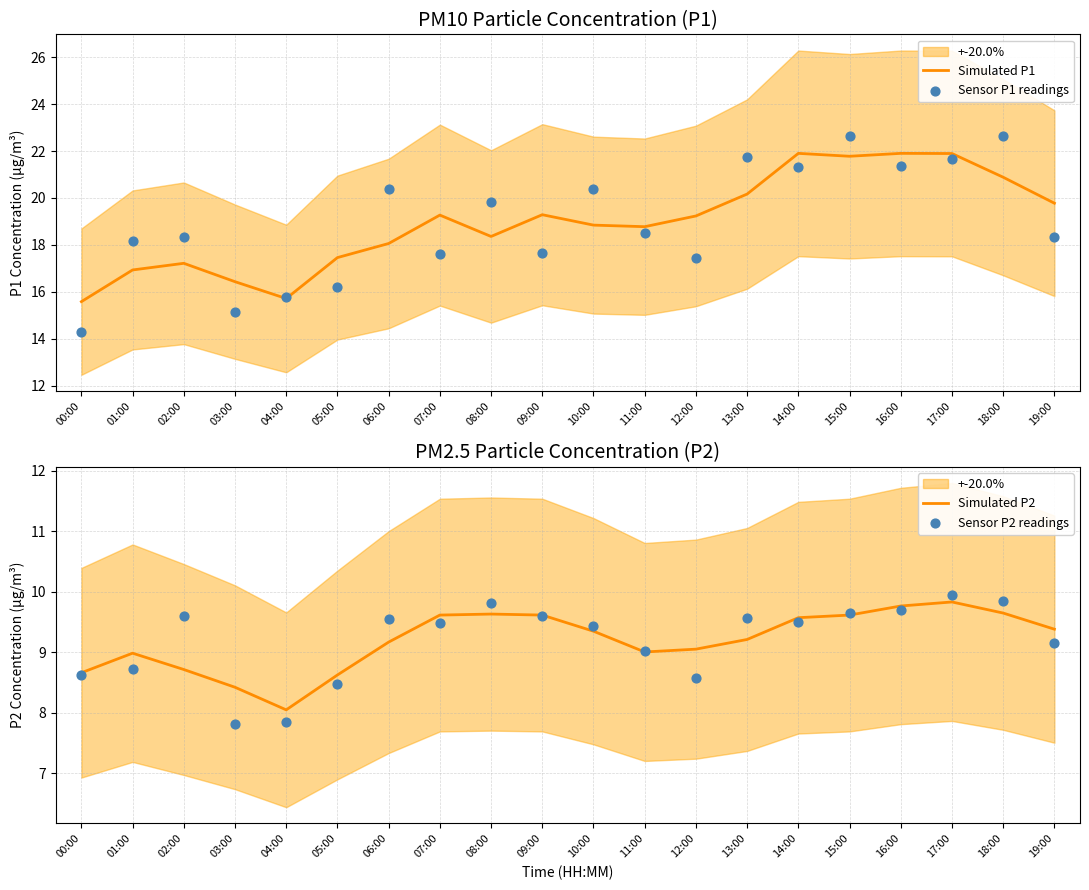

Which series contains the highest Y value?

Sensor P1 readings